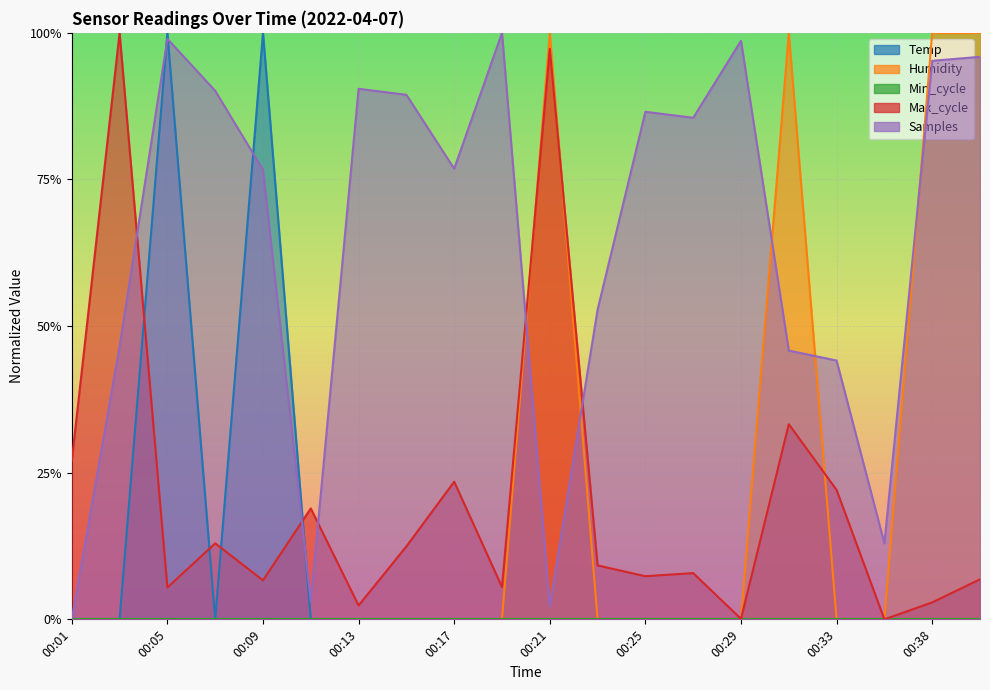

Reading left to right, list all the values displayed in this chart.

Temp: 0.0	0.0	1.0	0.0	1.0	0.0	0.0	0.0	0.0	0.0	0.0	0.0	0.0	0.0	0.0	0.0	0.0	0.0	0.0	0.0
Humidity: 0.0	0.0	0.0	0.0	0.0	0.0	0.0	0.0	0.0	0.0	1.0	0.0	0.0	0.0	0.0	1.0	0.0	0.0	1.0	1.0
Max_cycle: 0.3	1.0	0.1	0.1	0.1	0.2	0.0	0.1	0.2	0.1	1.0	0.1	0.1	0.1	0.0	0.3	0.2	0.0	0.0	0.1
Samples: 0.0	0.5	1.0	0.9	0.8	0.0	0.9	0.9	0.8	1.0	0.0	0.5	0.9	0.9	1.0	0.5	0.4	0.1	1.0	1.0